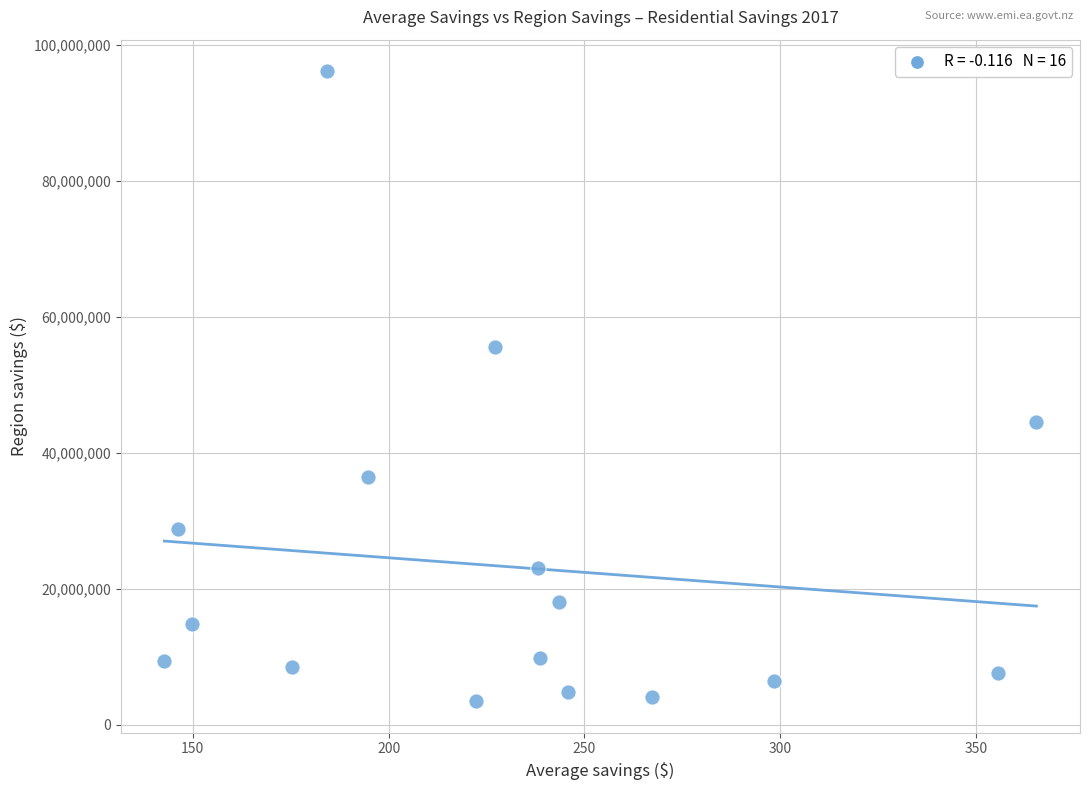

What is the range of Y values (max minus min)?

92711835